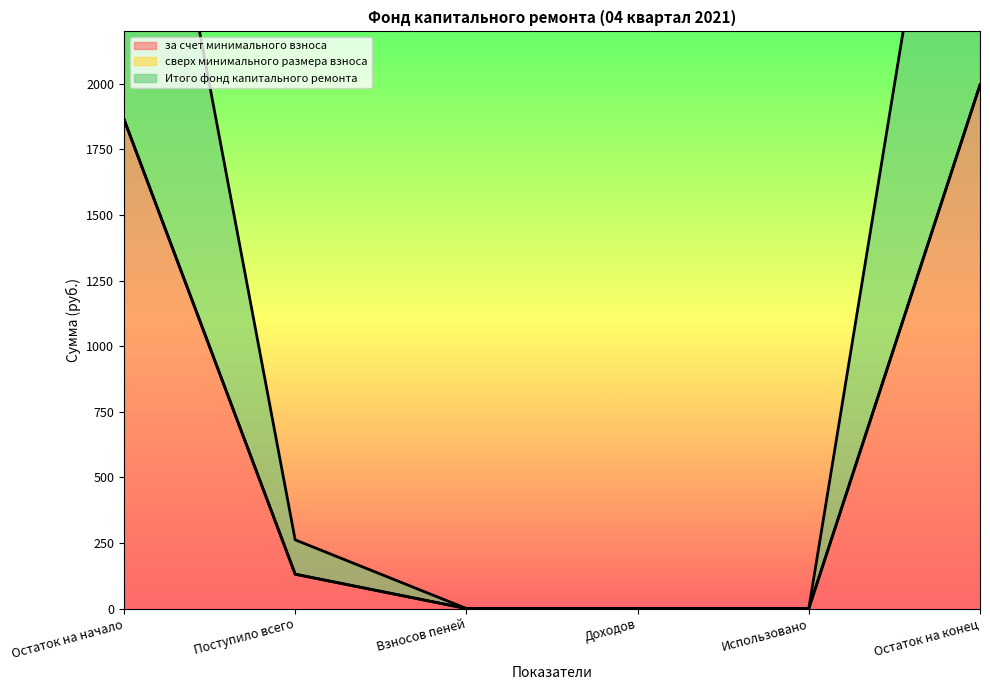

What is the highest value of the за счет минимального взноса series?

1996.3